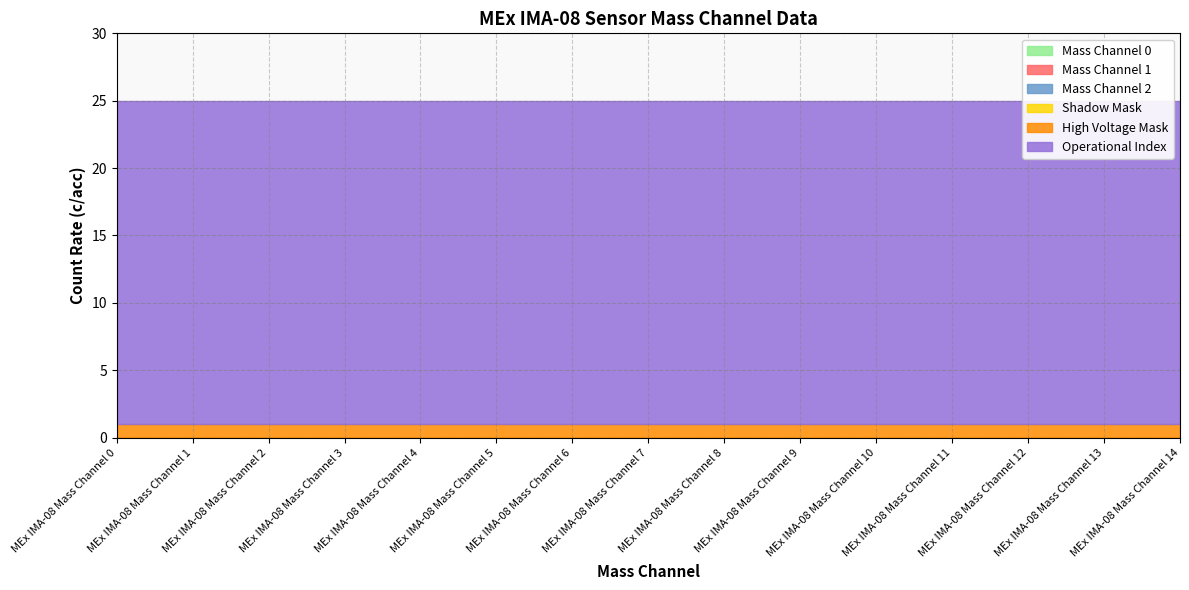

True or false: Mass Channel 1 and Mass Channel 0 cross at least once.

False